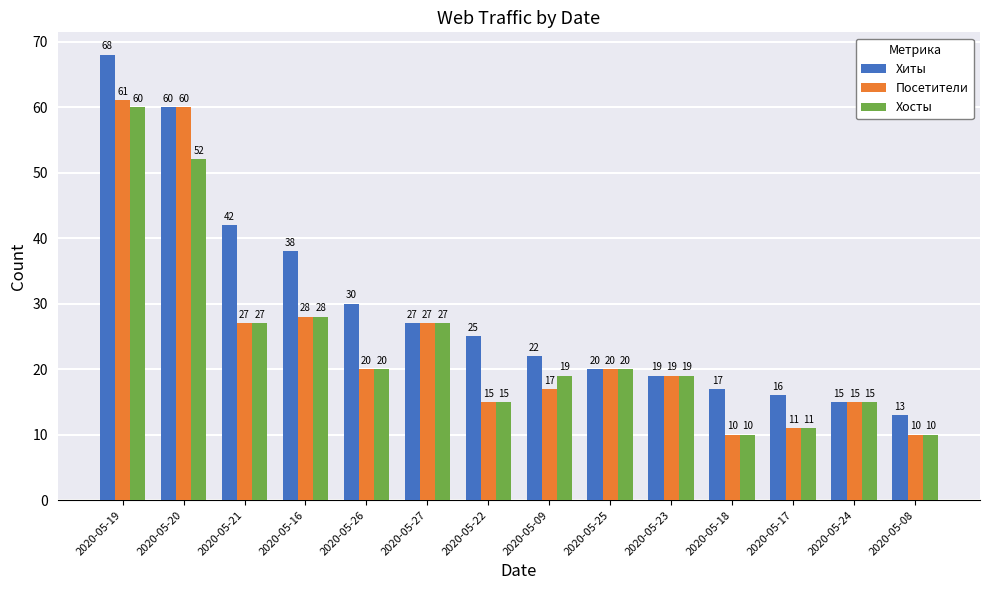

What is the difference between the second highest and second lowest values in the Посетители series?

50